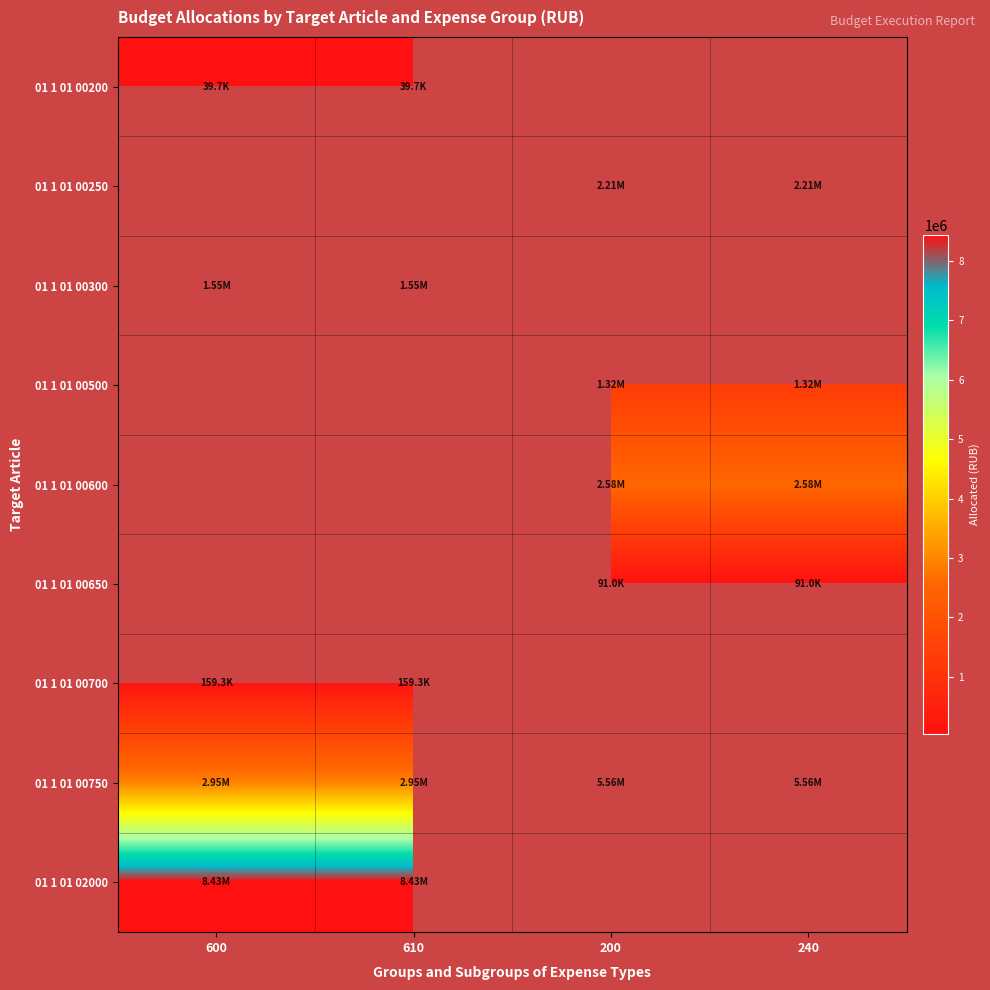

What is the minimum value for 01 1 01 02000?

8432153.7